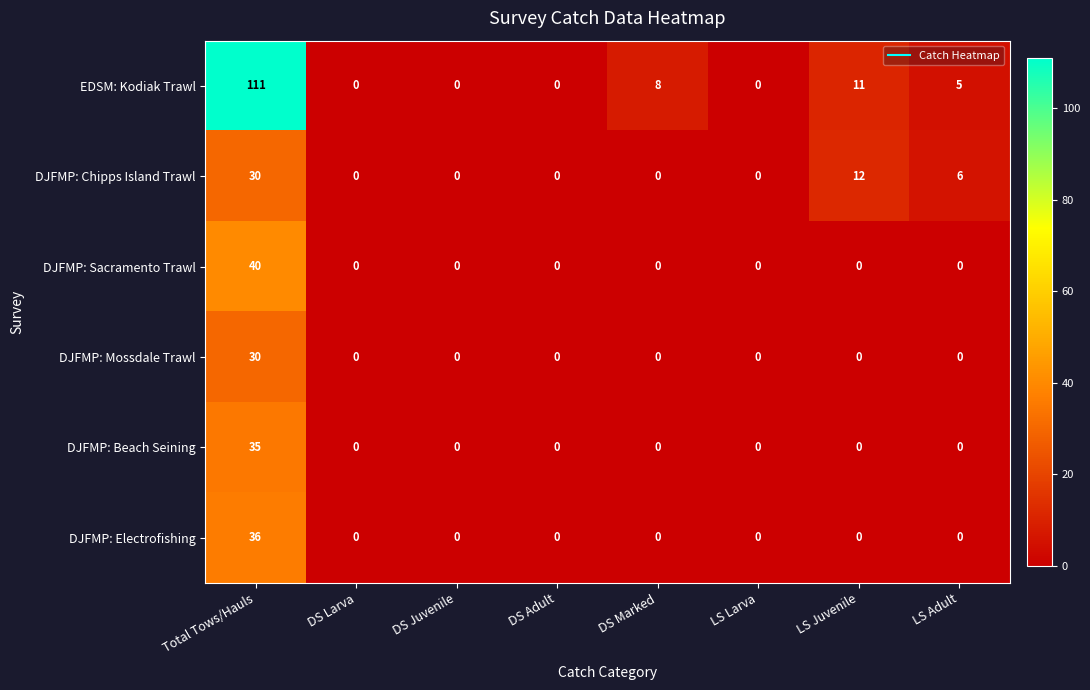

What is the total value across all series at DS Marked?

8